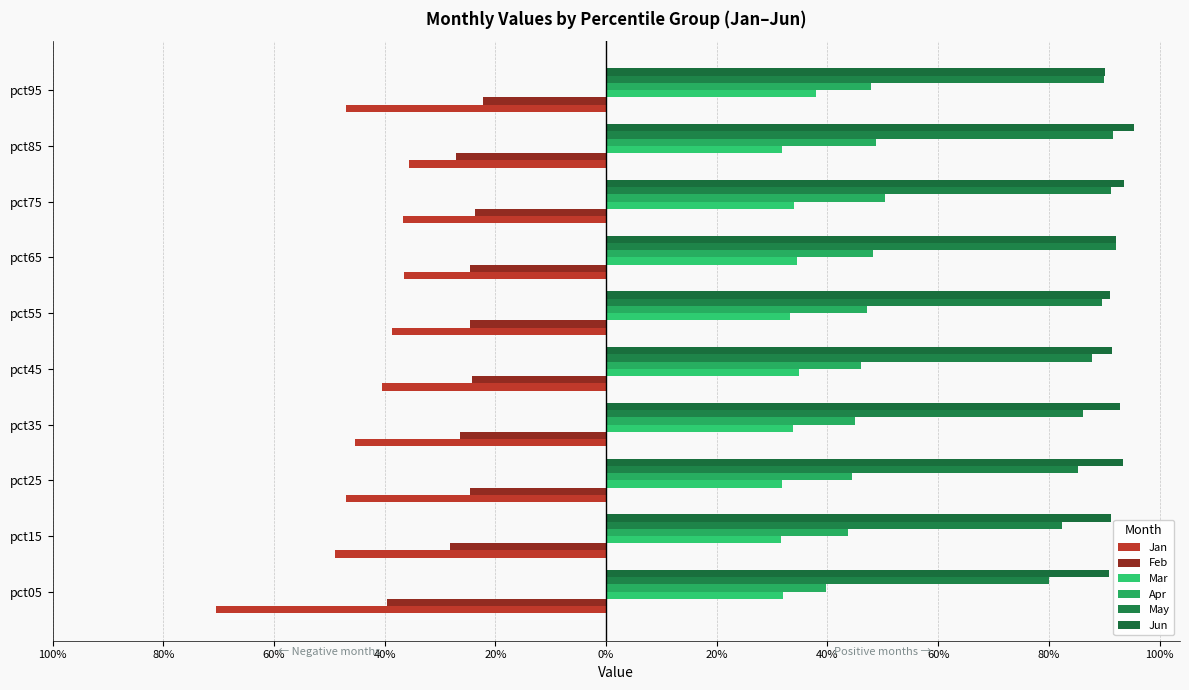

Is the value of Mar at 20% greater than the value of Feb at 20%?

Yes